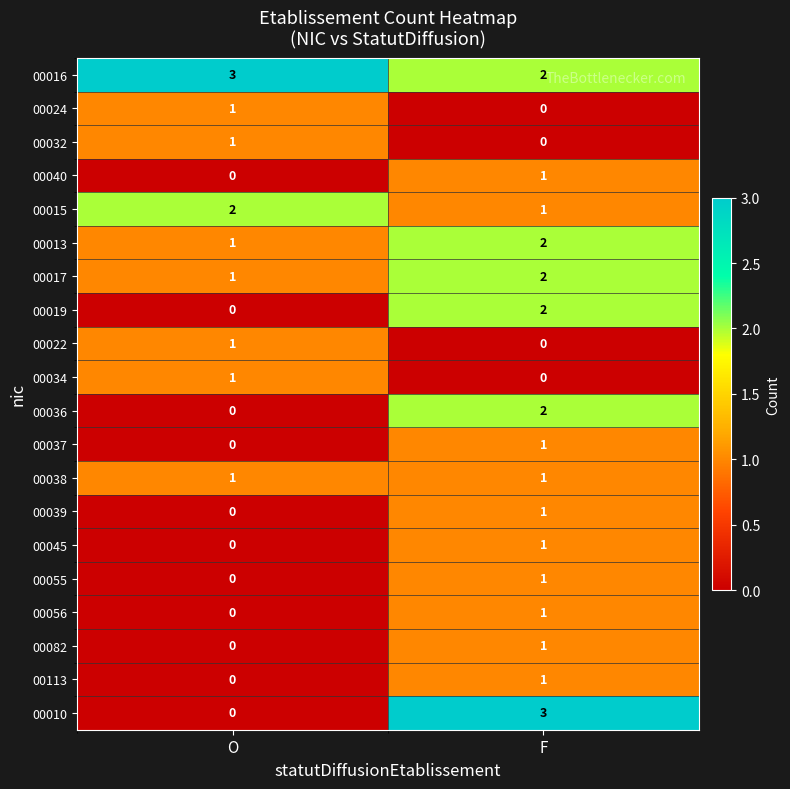

The value of 00082 at F is 1. True or false?

True